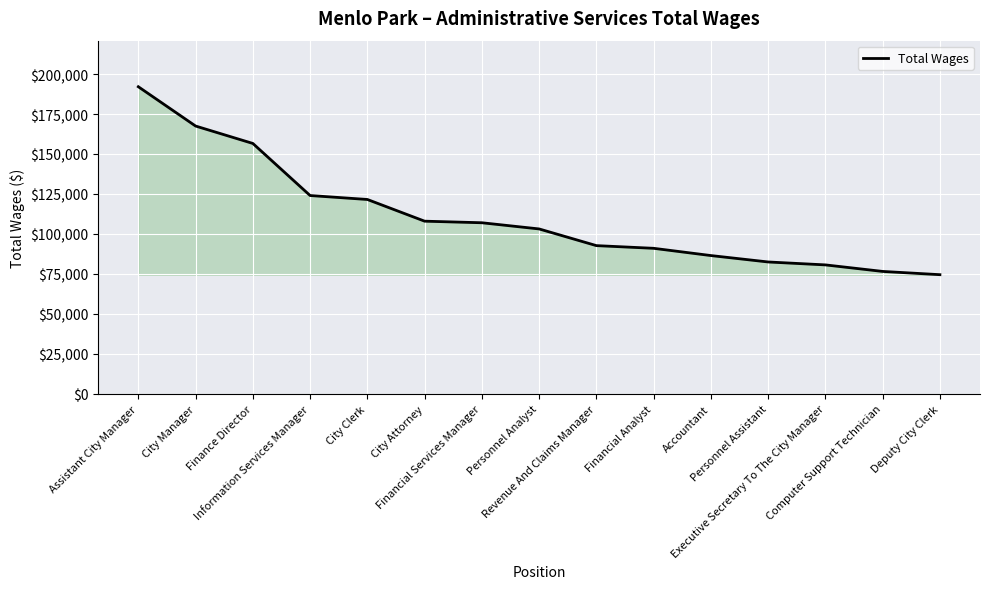

What is the label of the 14th point from the right?

City Manager